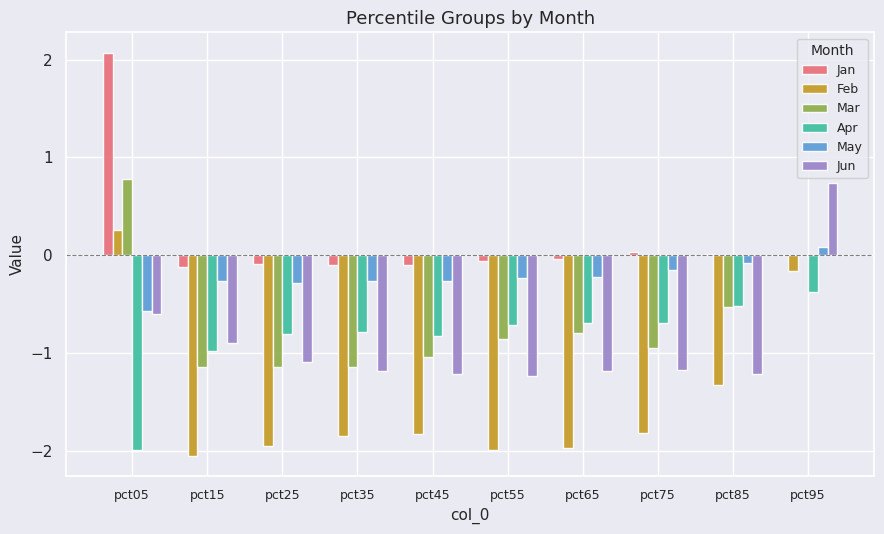

Which series has the largest total across all categories?

Jan